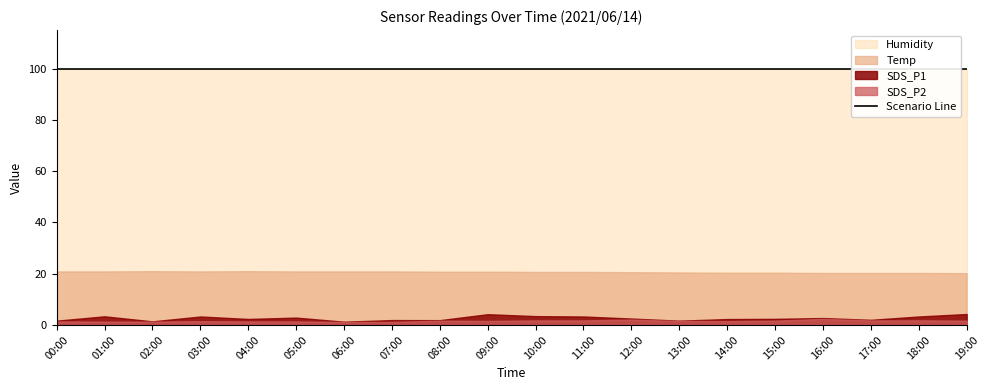

Where is SDS_P2 nearest to the value 1?

06:00